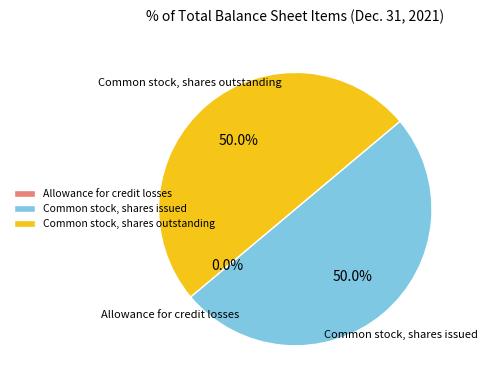

Combined, what portion of the pie is Common stock, shares outstanding and Common stock, shares issued?

100.0%